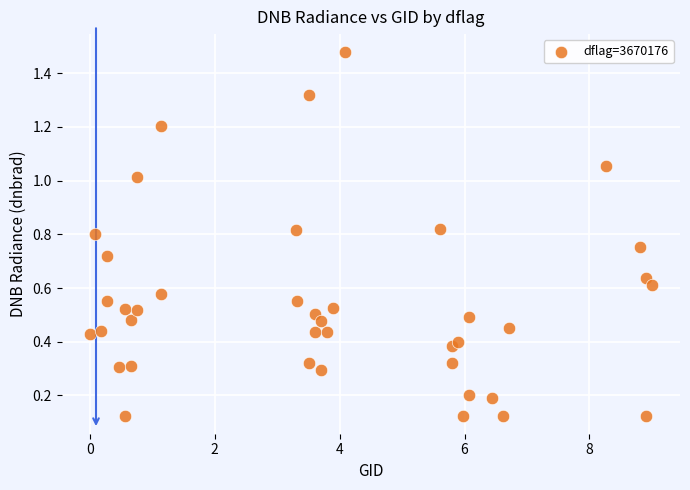

What is the range of X values (max minus min)?

9.0